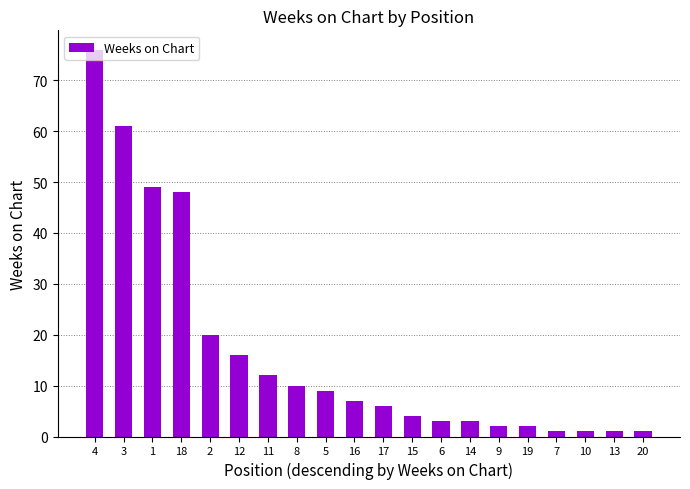

What is the smallest value displayed?

1